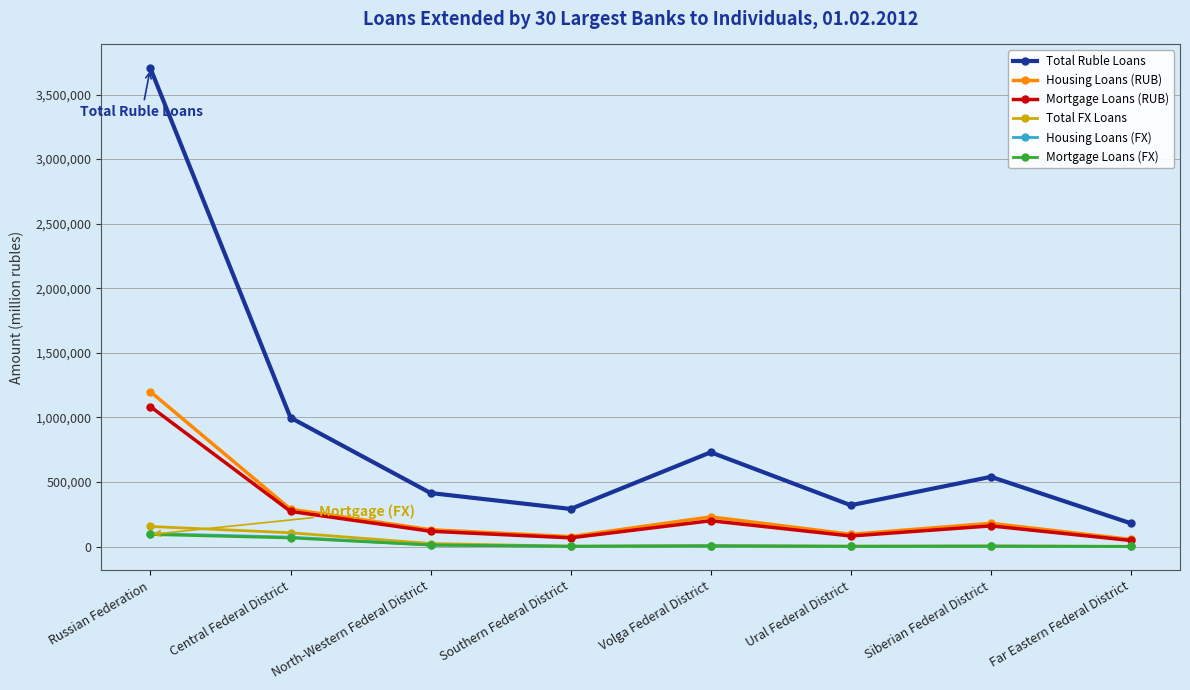

The Total Ruble Loans series shows 998068 at Central Federal District. True or false?

True